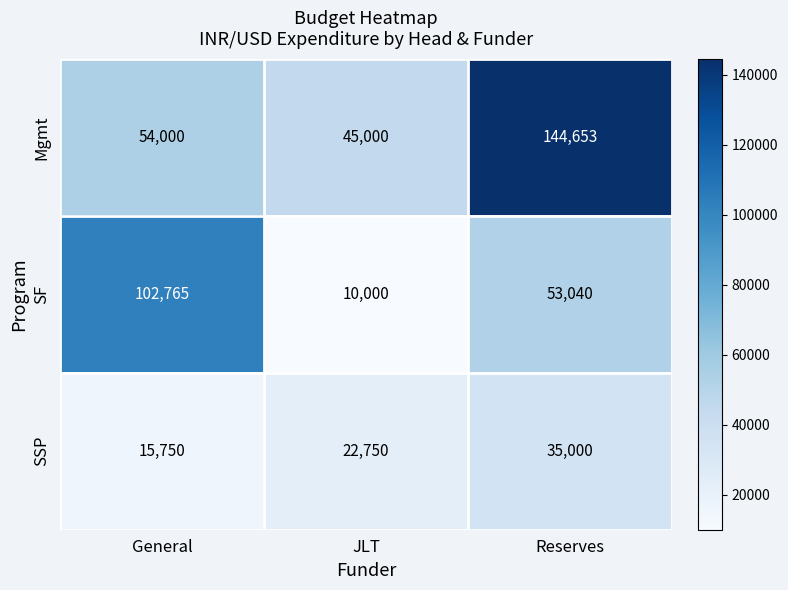

At JLT, list the series in order from smallest to largest.

SF, SSP, Mgmt